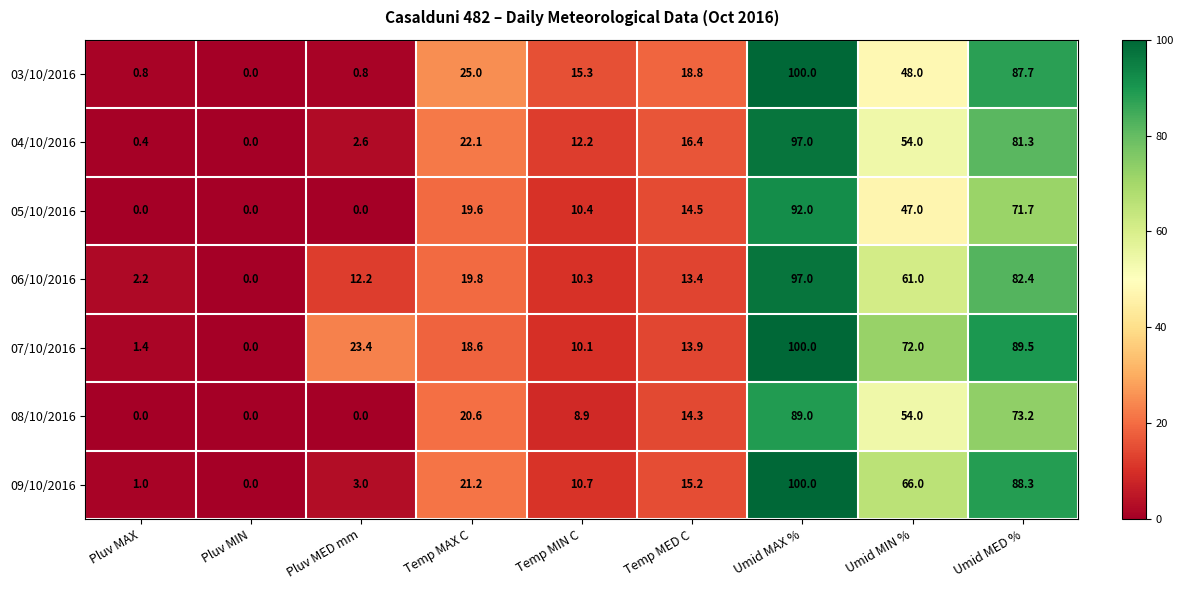

Which series changed the most between Pluv MAX and Temp MAX C?

03/10/2016